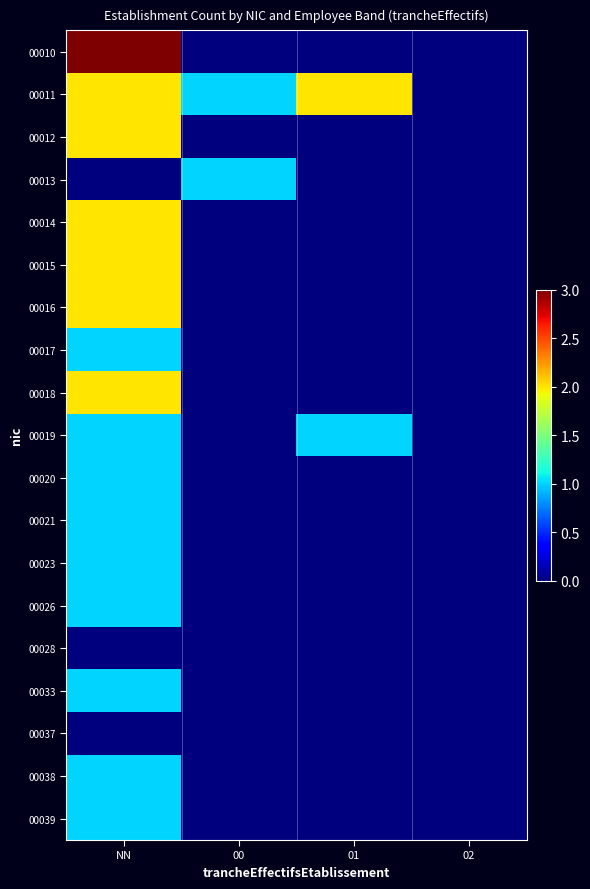

At 02, list the series in order from largest to smallest.

00010, 00011, 00012, 00013, 00014, 00015, 00016, 00017, 00018, 00019, 00020, 00021, 00023, 00026, 00028, 00033, 00037, 00038, 00039